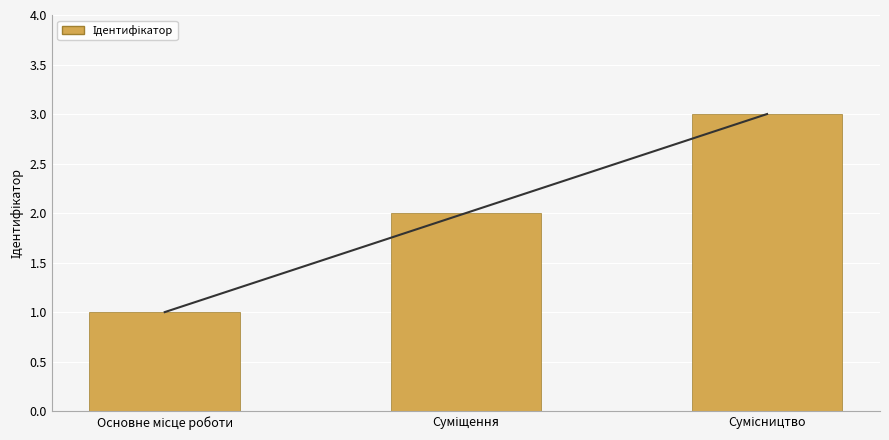

Reading left to right, what are all the values shown in this chart?

Основне місце роботи=1	Суміщення=2	Сумісництво=3